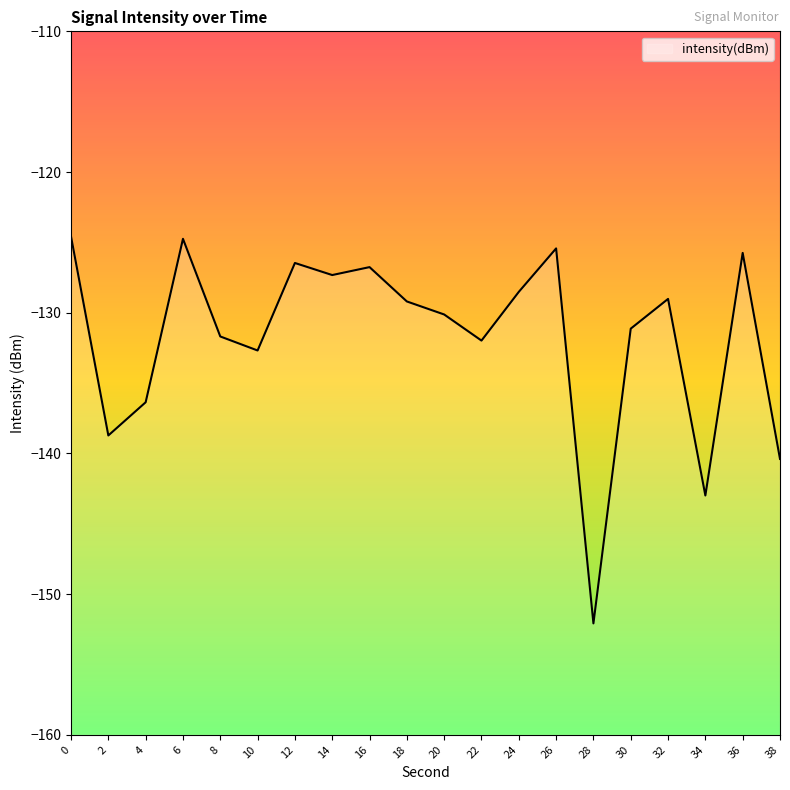

How many series are shown in this chart?

1